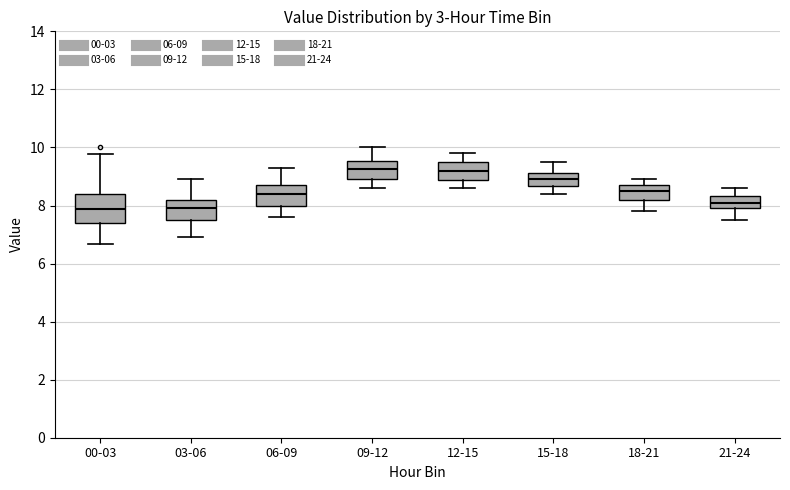

Which box is the tallest, from its lower edge to its upper edge?

00-03